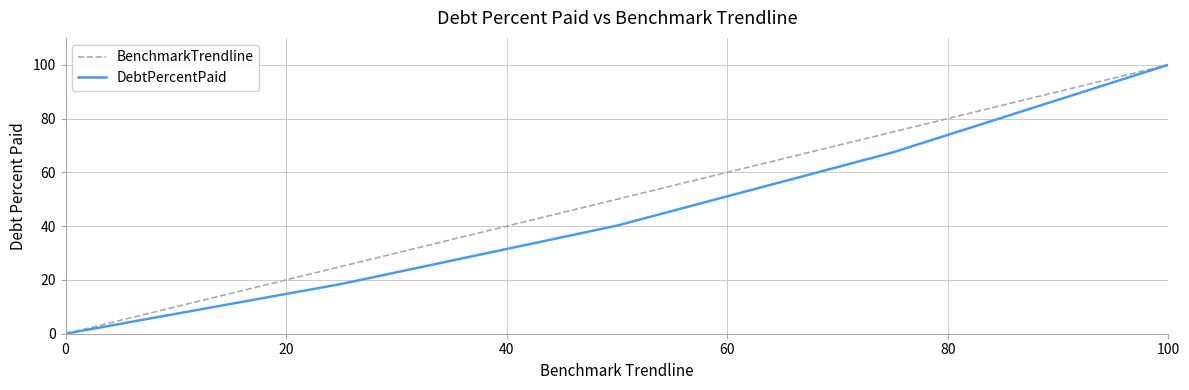

How many positive values does the BenchmarkTrendline series have?

4